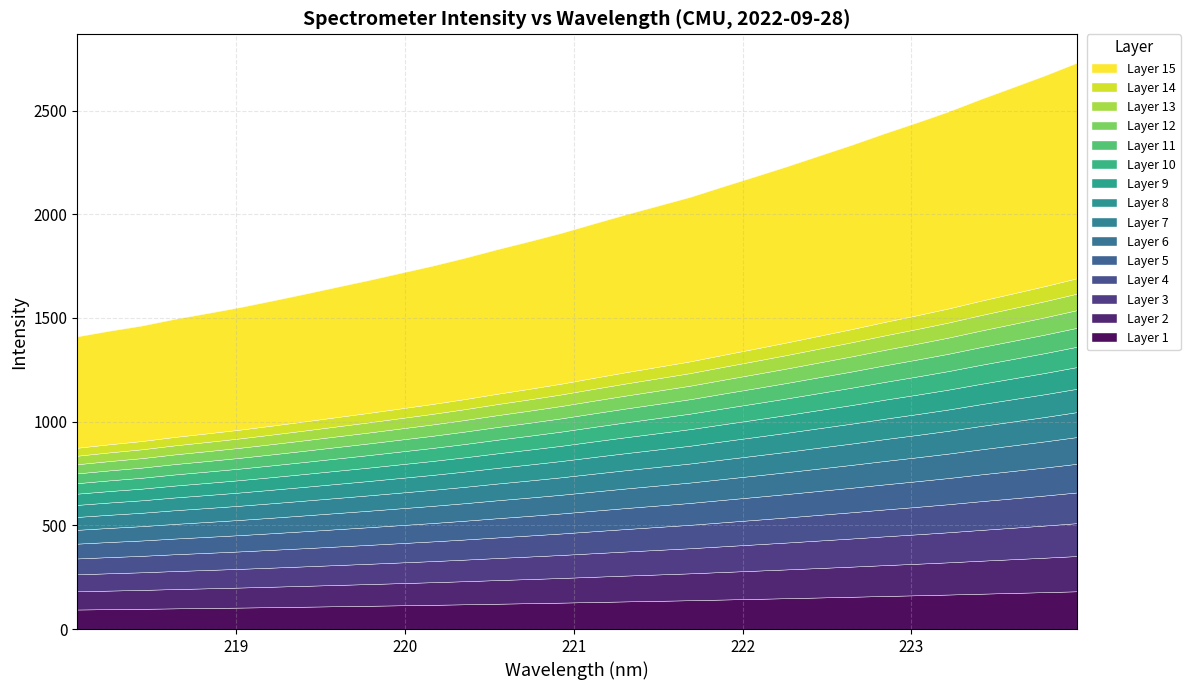

What is the change in value from 219.2067 to 223.9802?

+1148.5